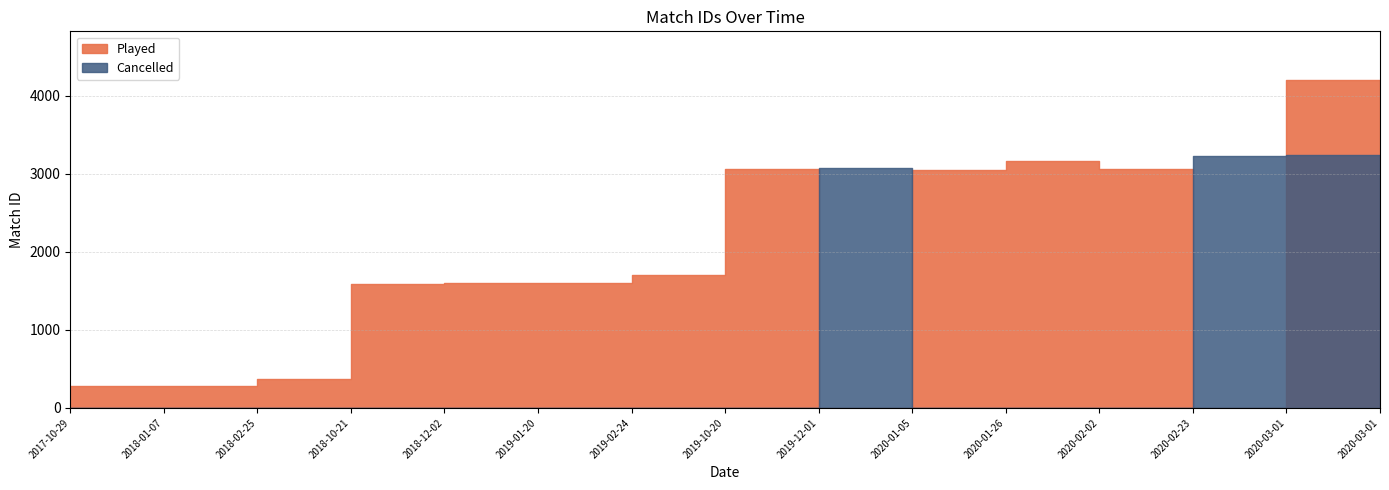

Between 2020-02-02 and 2018-10-21, which is larger?

2020-02-02